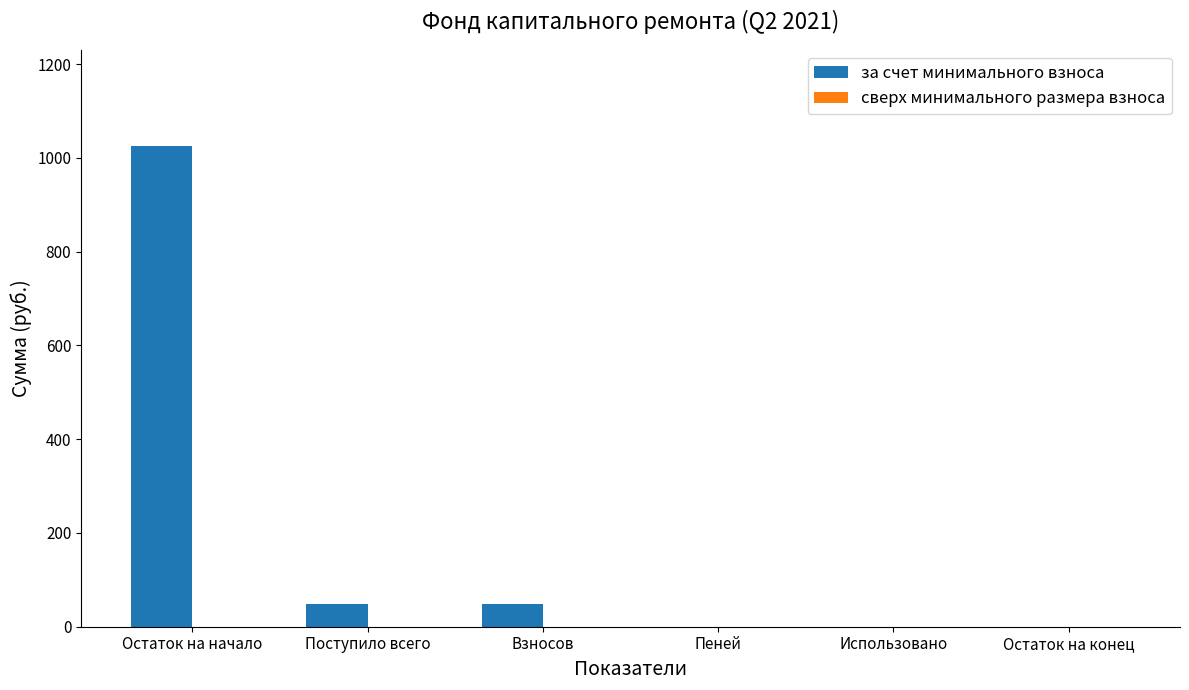

Reading left to right, extract all data points from this chart.

Остаток на начало=1025.3	Поступило всего=48.4	Взносов=48.4	Пеней=0.0	Использовано=0.0	Остаток на конец=0.0